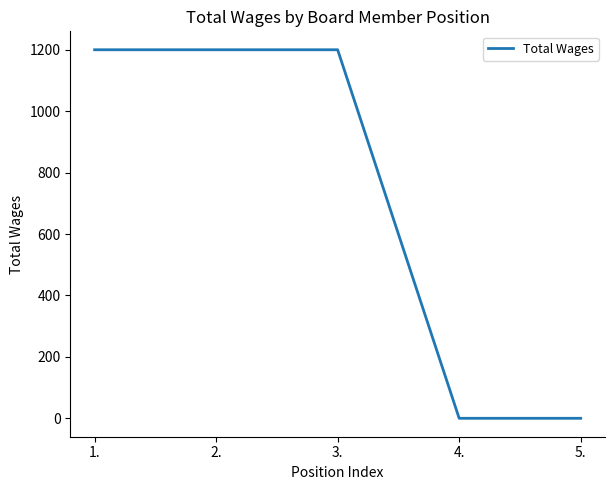

Which has a higher value, 3. or 4.?

3.